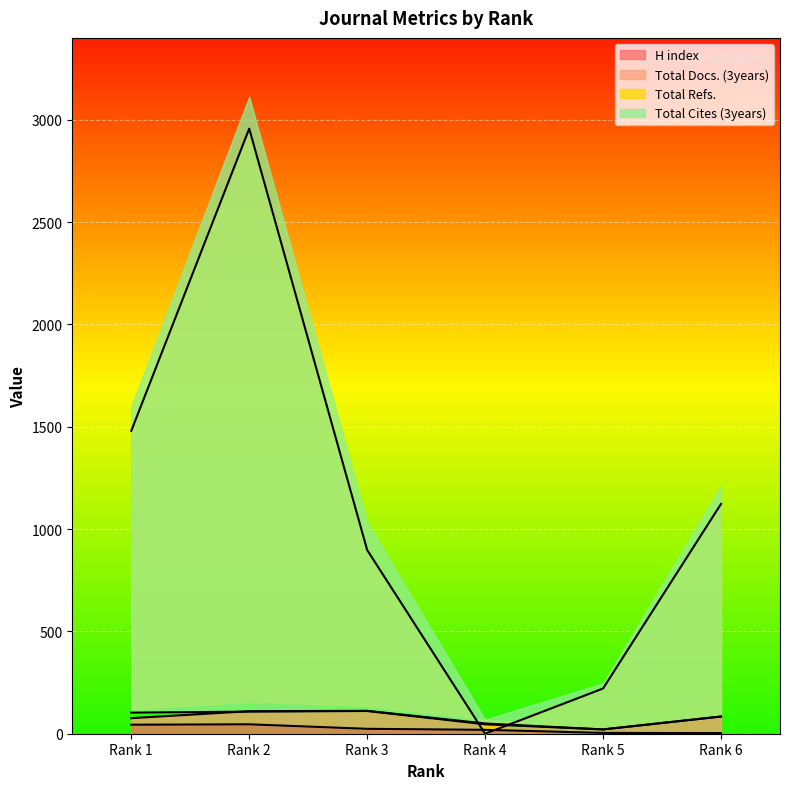

How many values in the Total Docs. (3years) series are below 84?

3